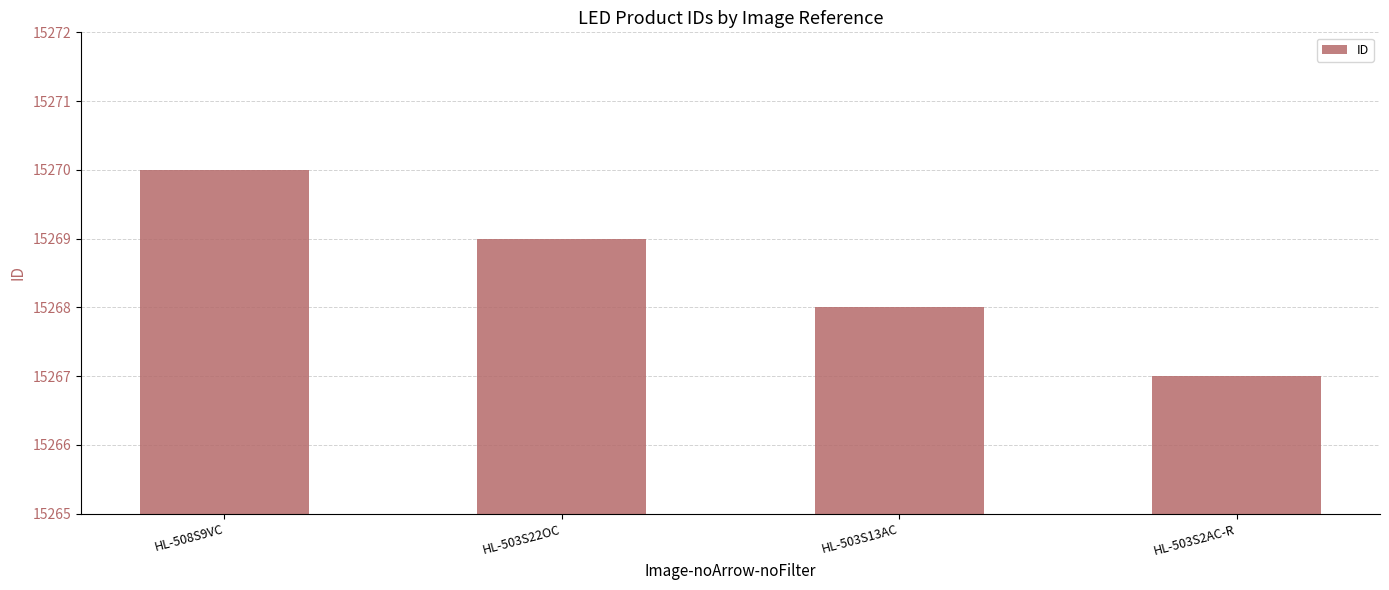

List the labels in order of value, largest first.

HL-508S9VC, HL-503S22OC, HL-503S13AC, HL-503S2AC-R